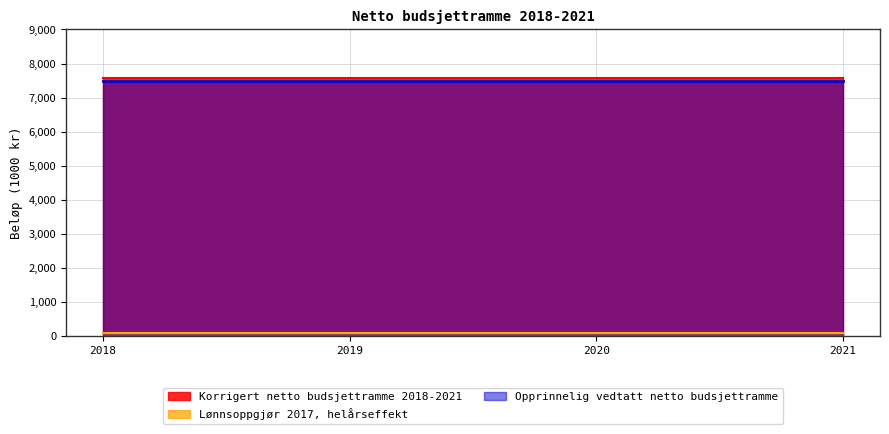

True or false: Opprinnelig vedtatt netto budsjettramme has more than 0 interior local peaks.

False